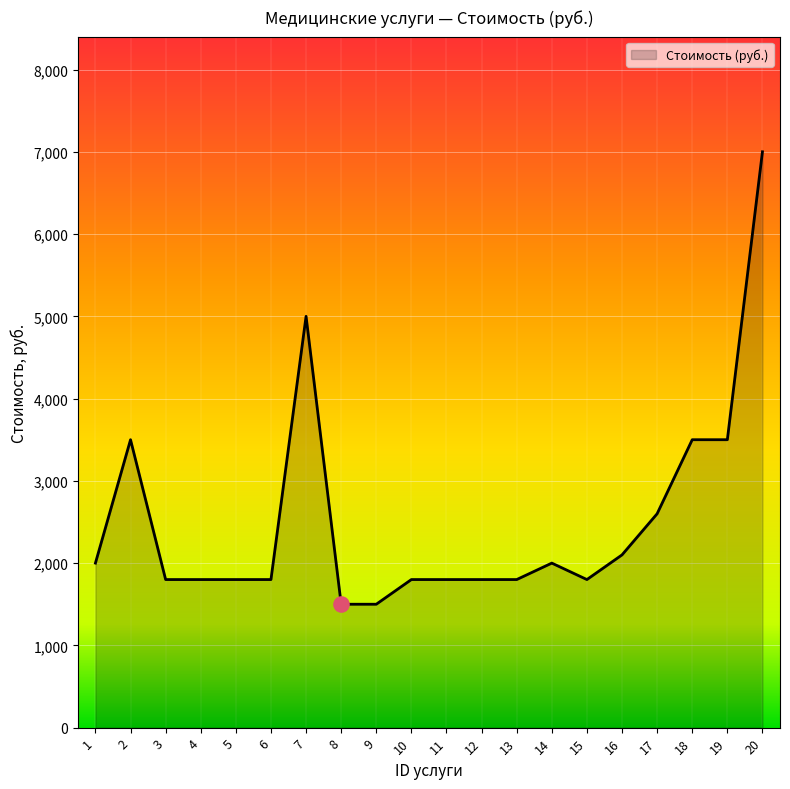

Approximately how many times larger is the value at 8 compared to 18?

0.4